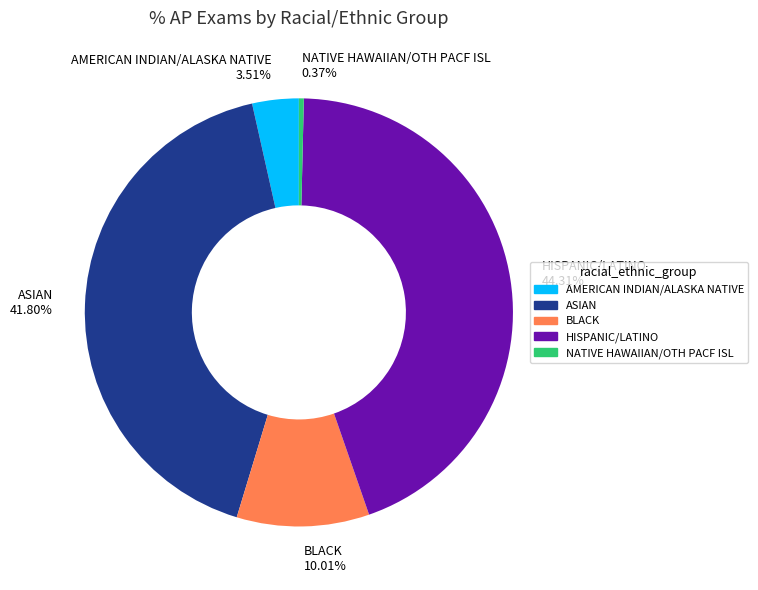

How many segments does this pie chart have?

5